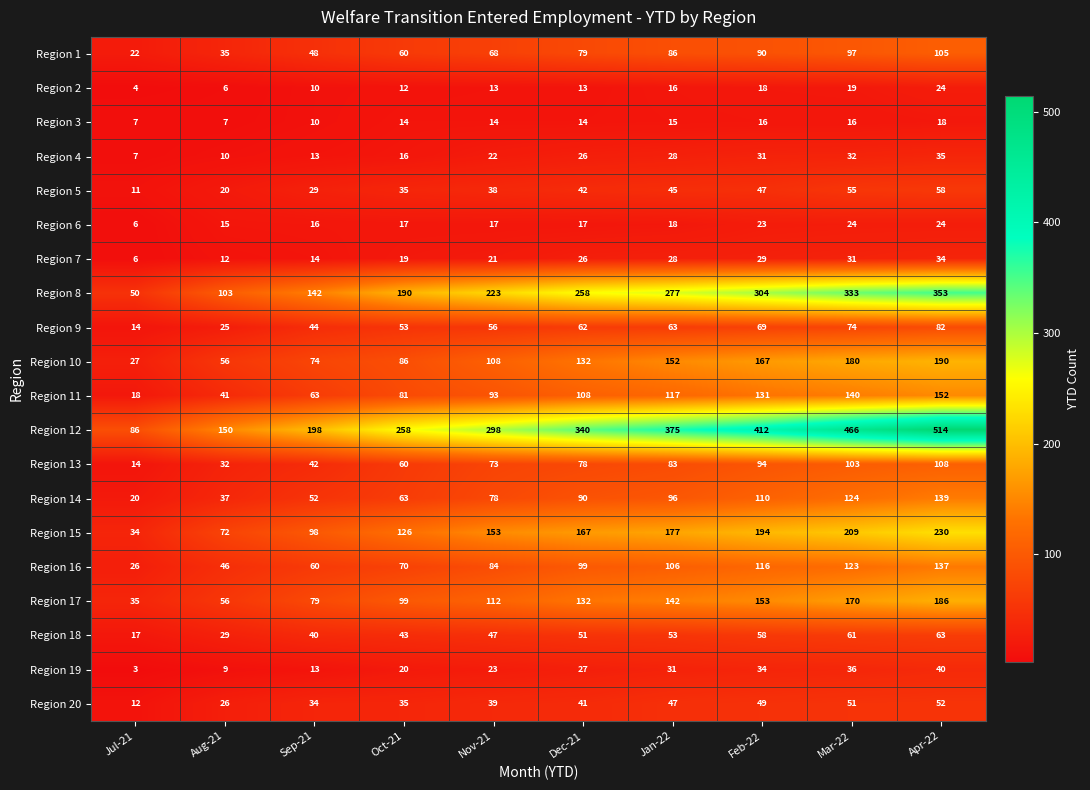

Which series changed the most between Oct-21 and Apr-22?

Region 12